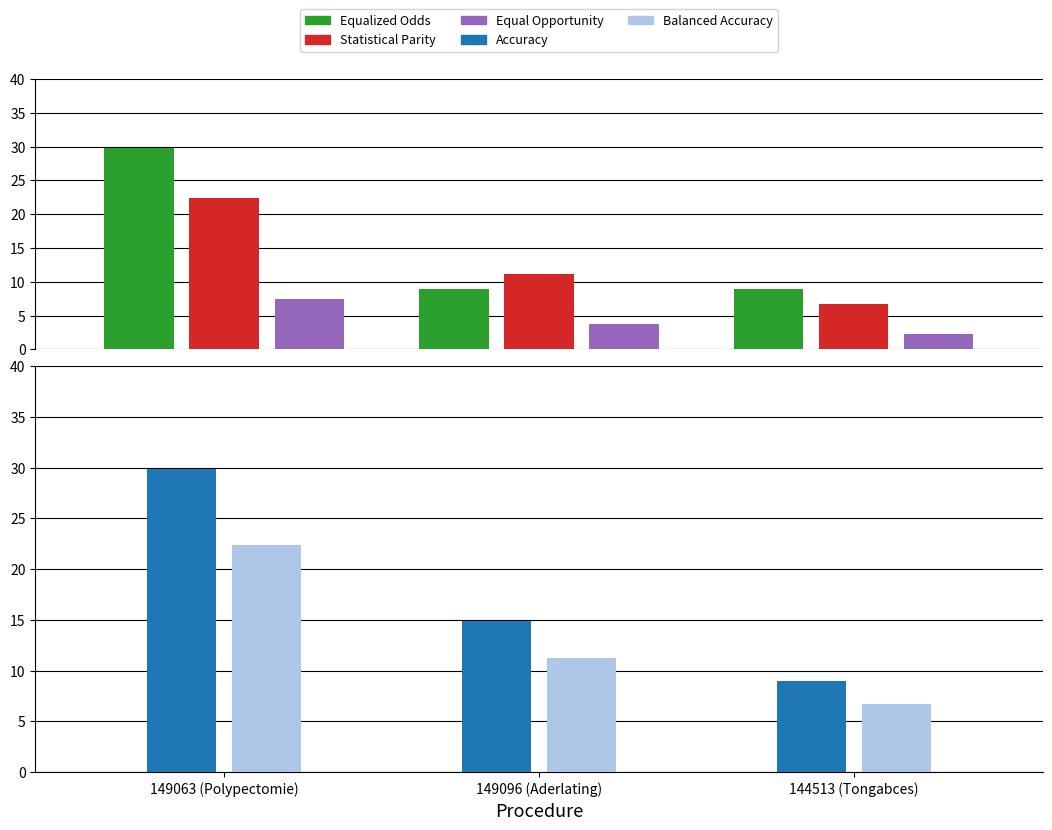

Reading left to right, what are all the values shown in this chart?

Equalized Odds: 29.9	8.9	8.9
Statistical Parity: 22.4	11.2	6.7
Equal Opportunity: 7.5	3.7	2.2
Accuracy: 29.9	14.9	8.9
Balanced Accuracy: 22.4	11.2	6.7